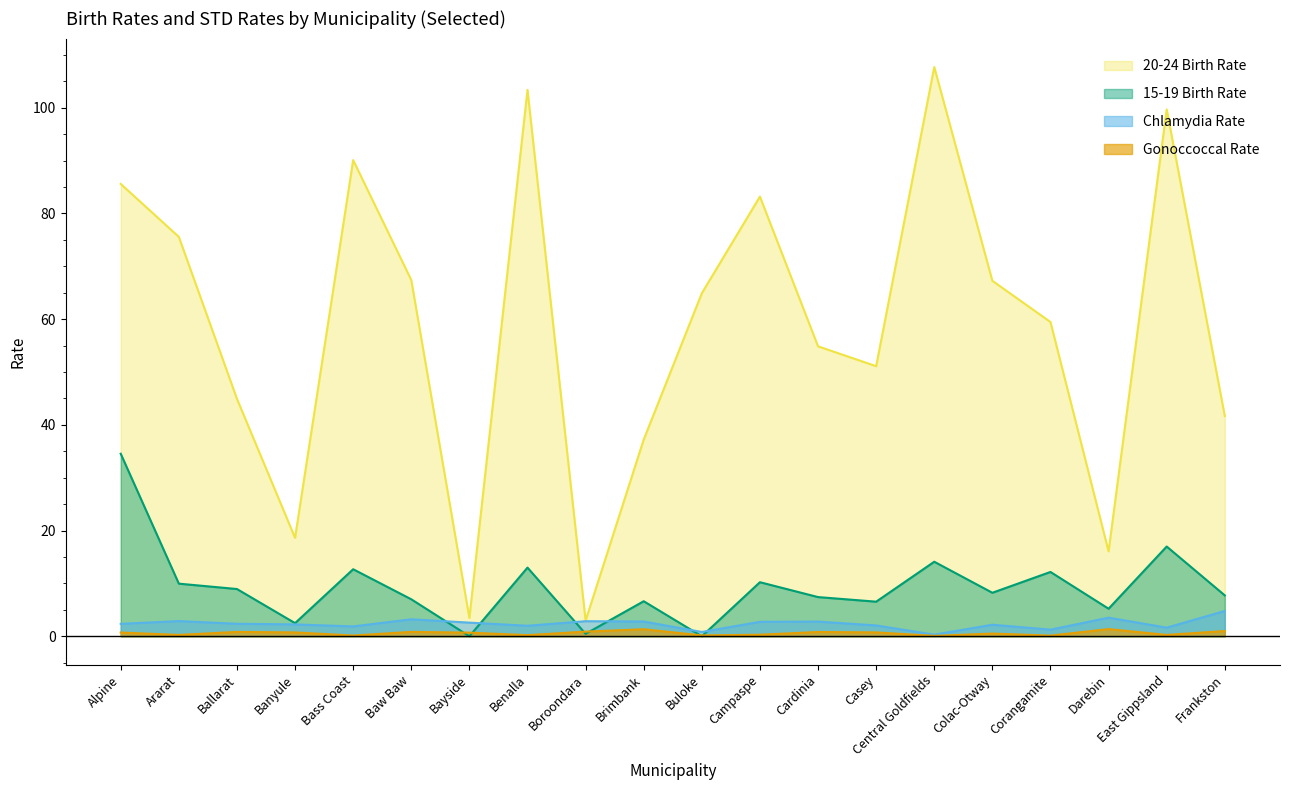

Reading left to right, transcribe all the data shown in this chart.

15-19 Birth Rate: Alpine=34.5	Ararat=10.0	Ballarat=8.9	Banyule=2.5	Bass Coast=12.7	Baw Baw=7.0	Bayside=0.0	Benalla=13.0	Boroondara=0.5	Brimbank=6.6	Buloke=0.0	Campaspe=10.2	Cardinia=7.4	Casey=6.5	Central Goldfields=14.1	Colac-Otway=8.2	Corangamite=12.2	Darebin=5.2	East Gippsland=17.0	Frankston=7.7
20-24 Birth Rate: Alpine=85.6	Ararat=75.6	Ballarat=44.9	Banyule=18.6	Bass Coast=90.1	Baw Baw=67.4	Bayside=3.5	Benalla=103.4	Boroondara=3.0	Brimbank=37.2	Buloke=64.9	Campaspe=83.2	Cardinia=54.9	Casey=51.1	Central Goldfields=107.7	Colac-Otway=67.3	Corangamite=59.5	Darebin=16.1	East Gippsland=99.7	Frankston=41.7
Chlamydia Rate: Alpine=2.3	Ararat=2.9	Ballarat=2.4	Banyule=2.2	Bass Coast=1.9	Baw Baw=3.2	Bayside=2.6	Benalla=2.0	Boroondara=2.9	Brimbank=2.8	Buloke=0.8	Campaspe=2.7	Cardinia=2.8	Casey=2.0	Central Goldfields=0.3	Colac-Otway=2.2	Corangamite=1.3	Darebin=3.5	East Gippsland=1.6	Frankston=4.8
Gonoccoccal Rate: Alpine=0.7	Ararat=0.3	Ballarat=0.8	Banyule=0.7	Bass Coast=0.1	Baw Baw=0.8	Bayside=0.7	Benalla=0.2	Boroondara=0.9	Brimbank=1.3	Buloke=0.2	Campaspe=0.3	Cardinia=0.8	Casey=0.7	Central Goldfields=0.1	Colac-Otway=0.5	Corangamite=0.1	Darebin=1.4	East Gippsland=0.3	Frankston=1.0